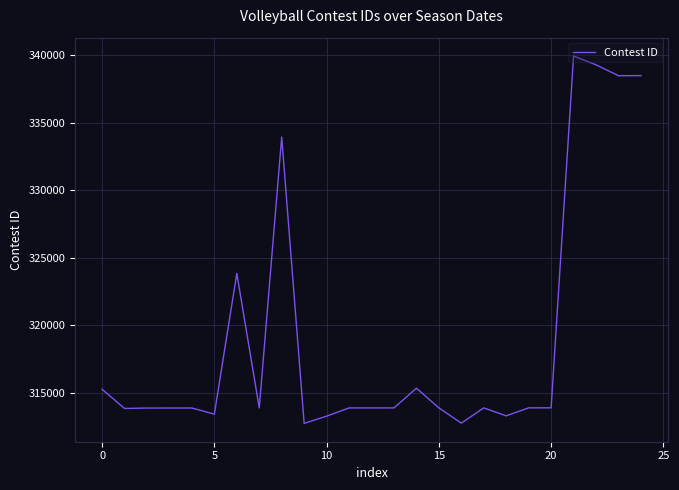

What is the smallest value displayed?

312759